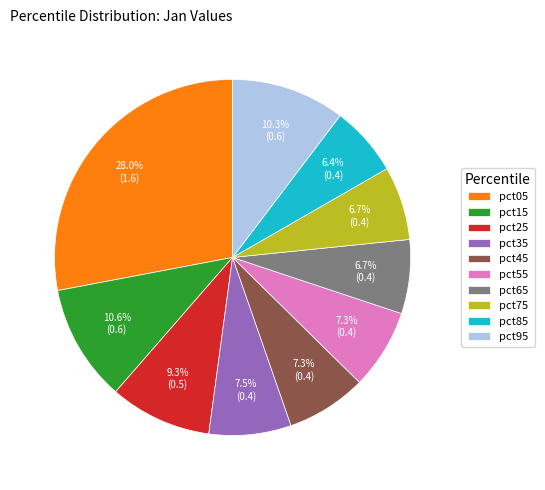

To the nearest percent, what is the difference between the pct45 and pct25 slice percentages?

2%